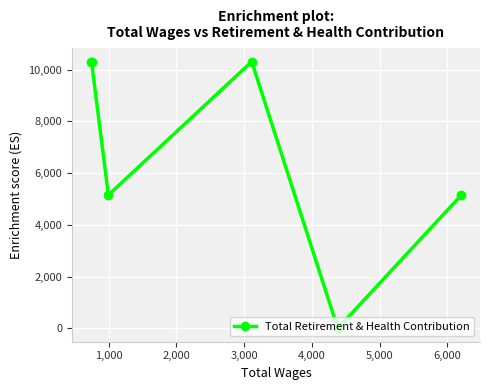

How many data points does each series have?

6